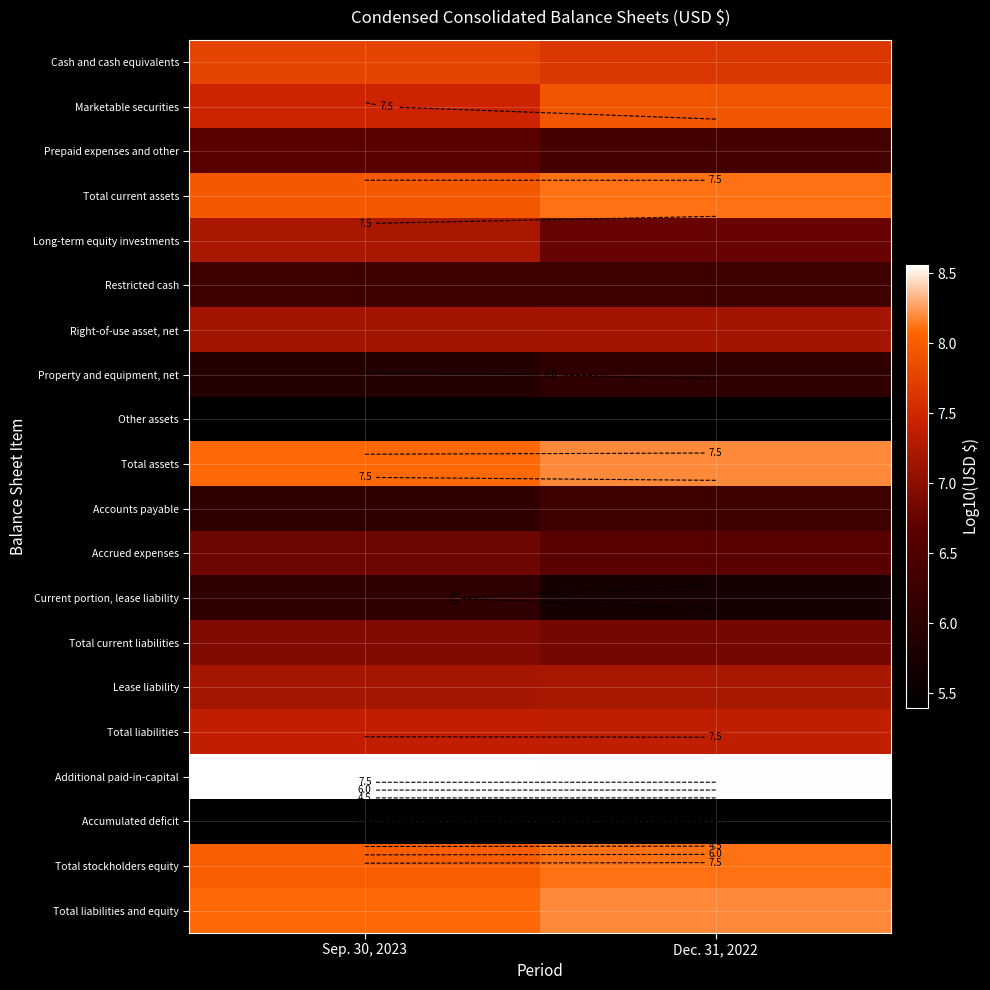

Which series has the largest total across all categories?

Additional paid-in-capital